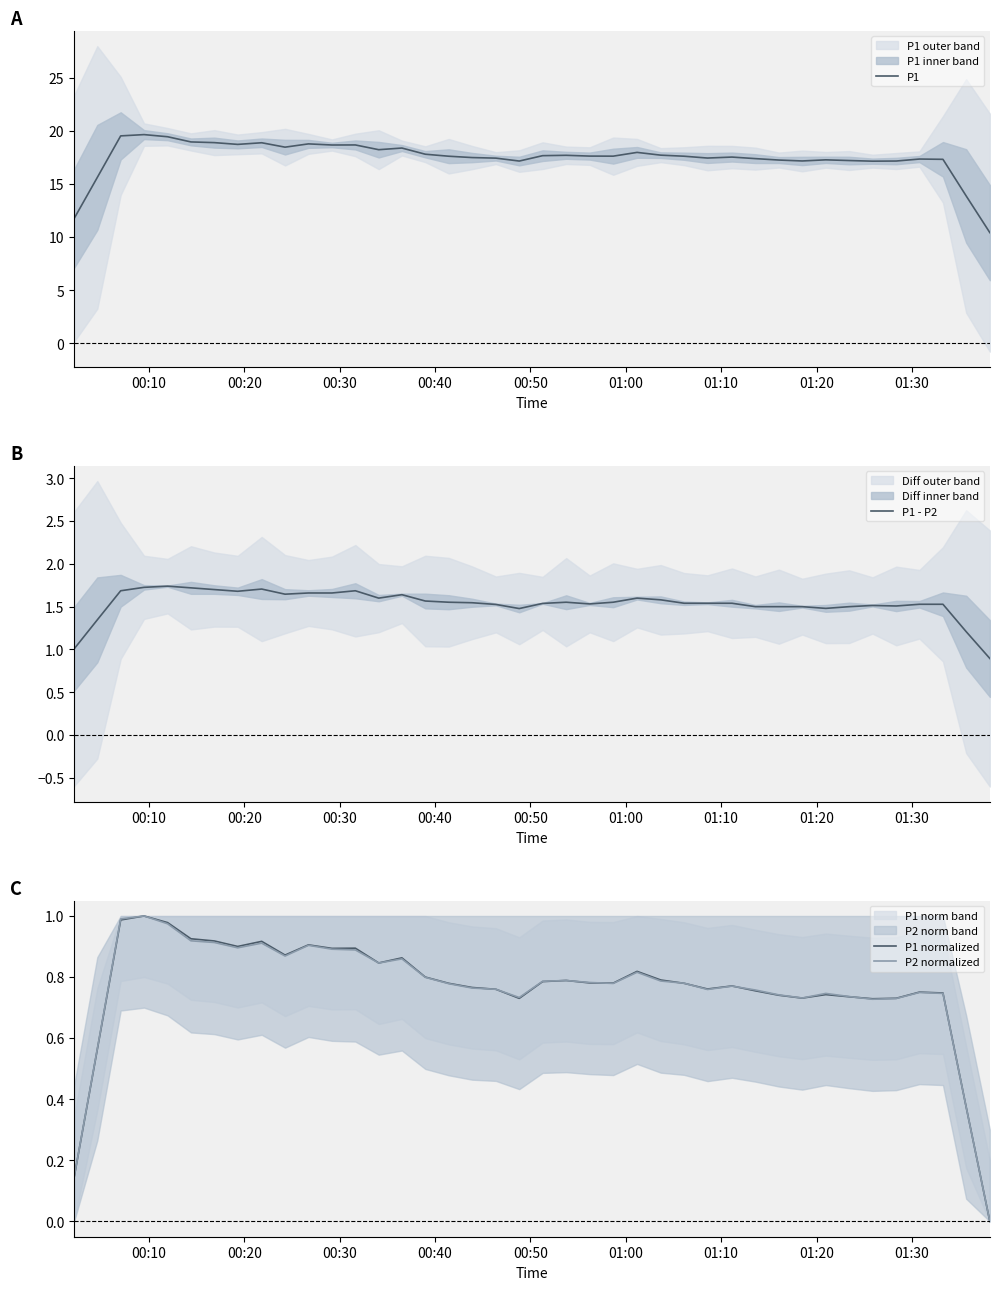

What are all the series names shown in the legend?

P1, P1 - P2, P1 normalized, P2 normalized